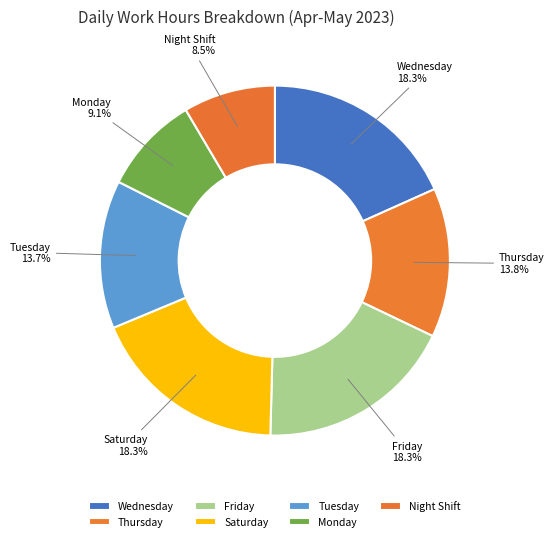

Is there a majority slice in this chart?

No